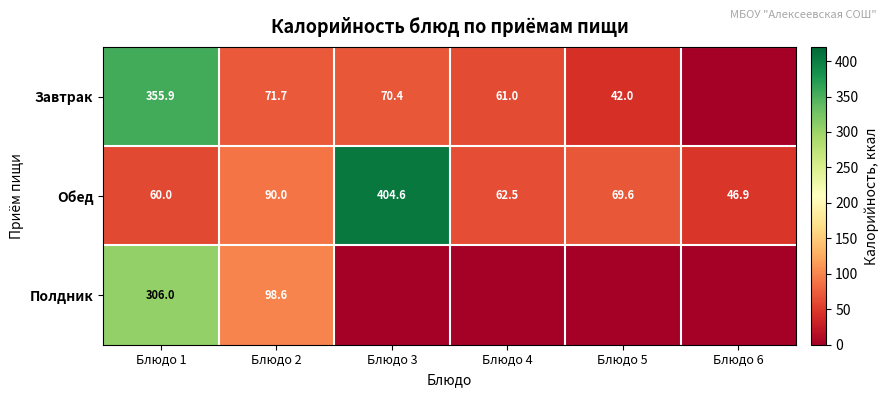

Is the value of Обед at Блюдо 5 greater than the value of Завтрак at Блюдо 3?

No